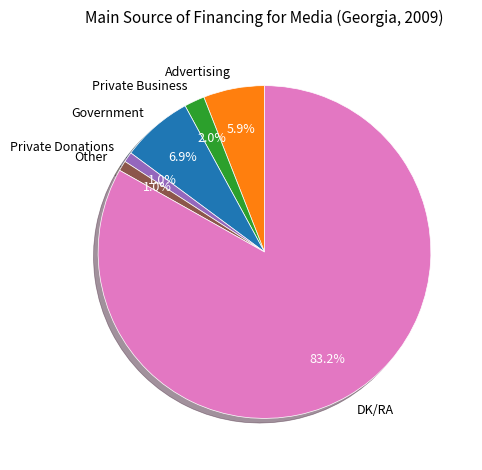

How many segments does this pie chart have?

6